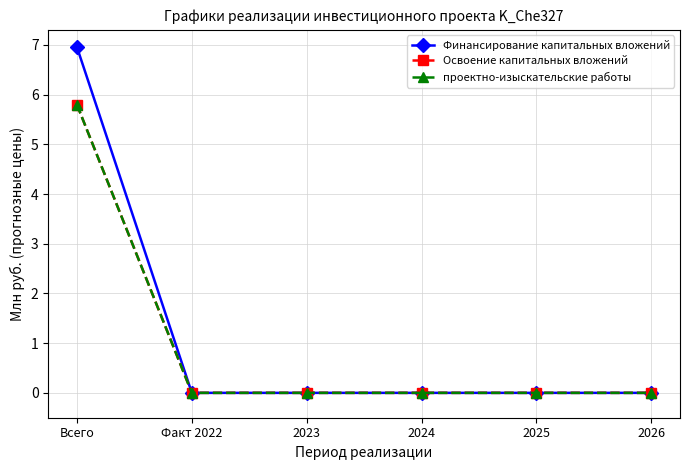

Does the chart have visible grid lines?

Yes